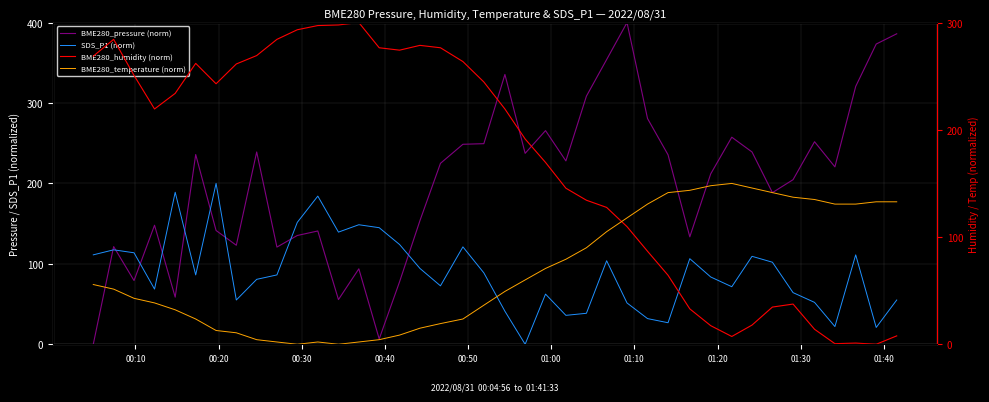

What is the value of the BME280_pressure (norm) point at the 9th from the left?

239.1